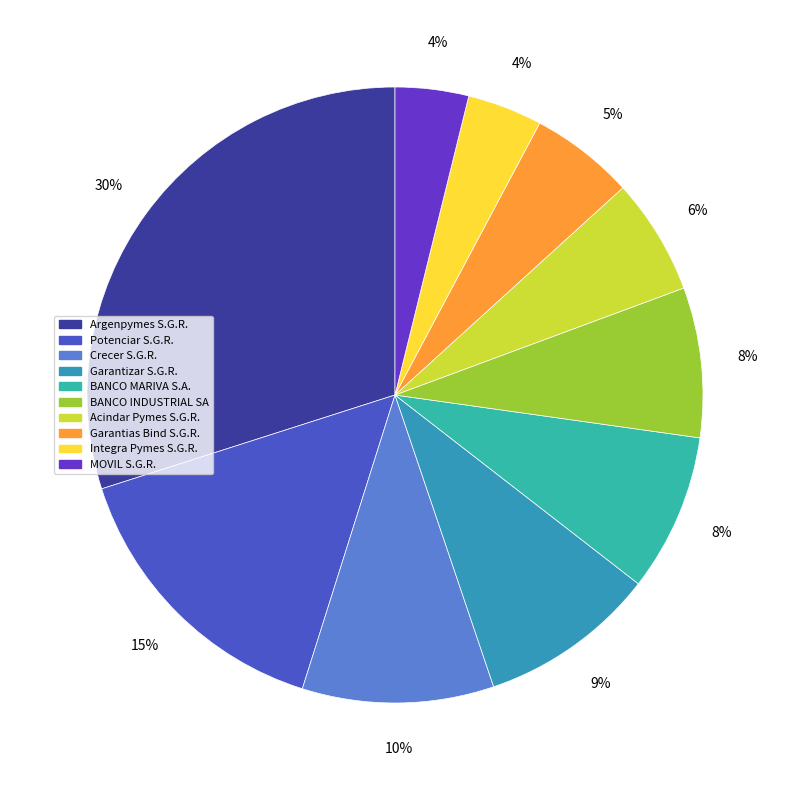

How many slices are in this pie chart?

10